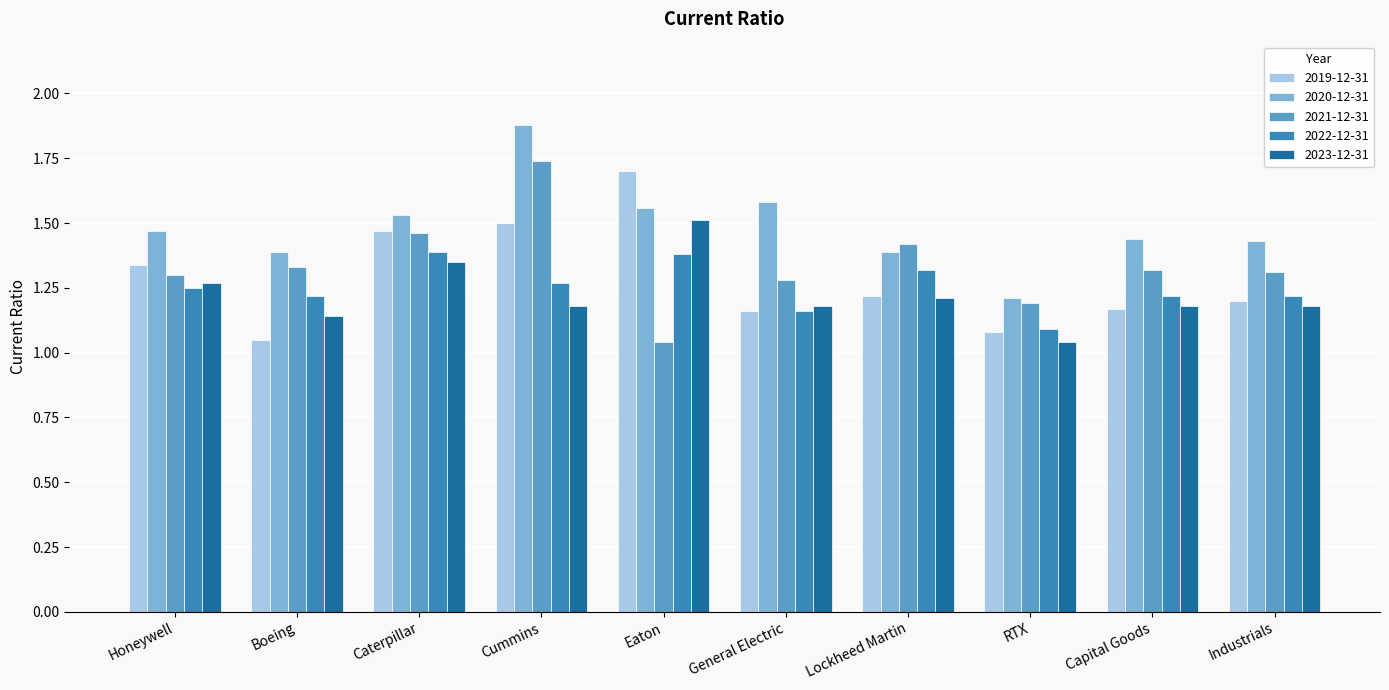

At which label does 2022-12-31 reach its minimum?

RTX